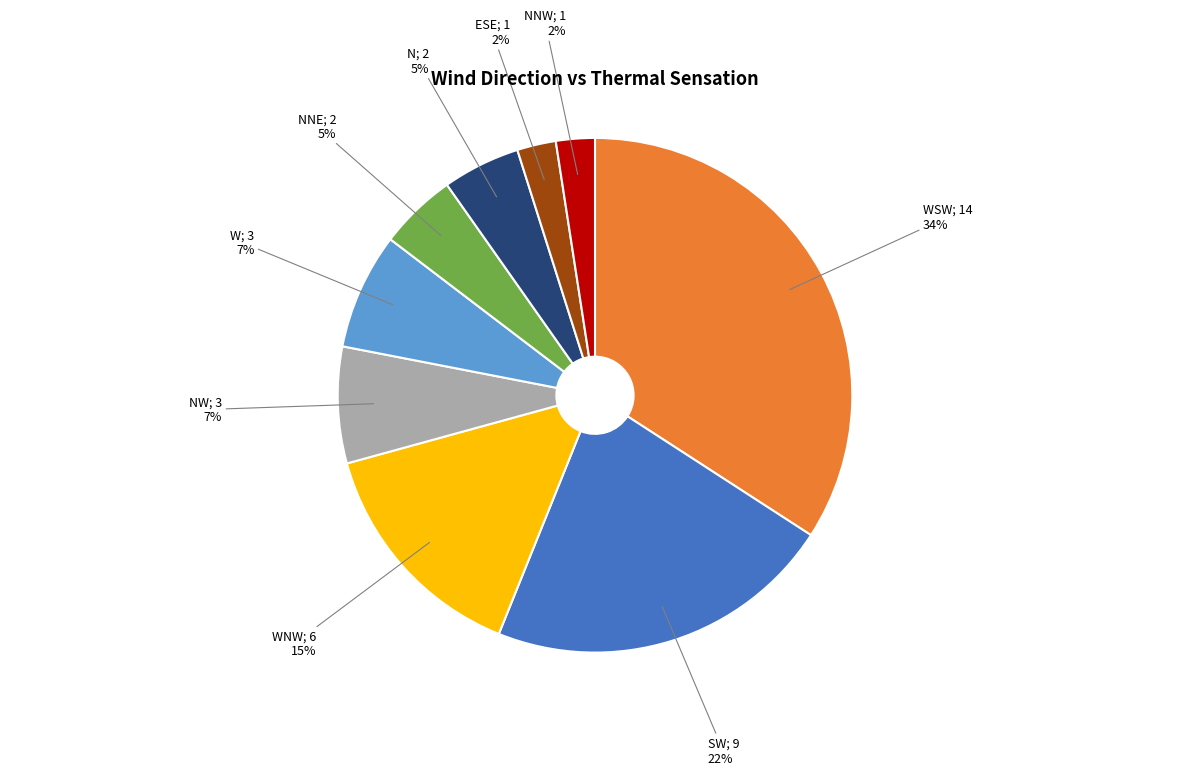

To the nearest percent, what is the difference between the largest and smallest slice percentages?

32%